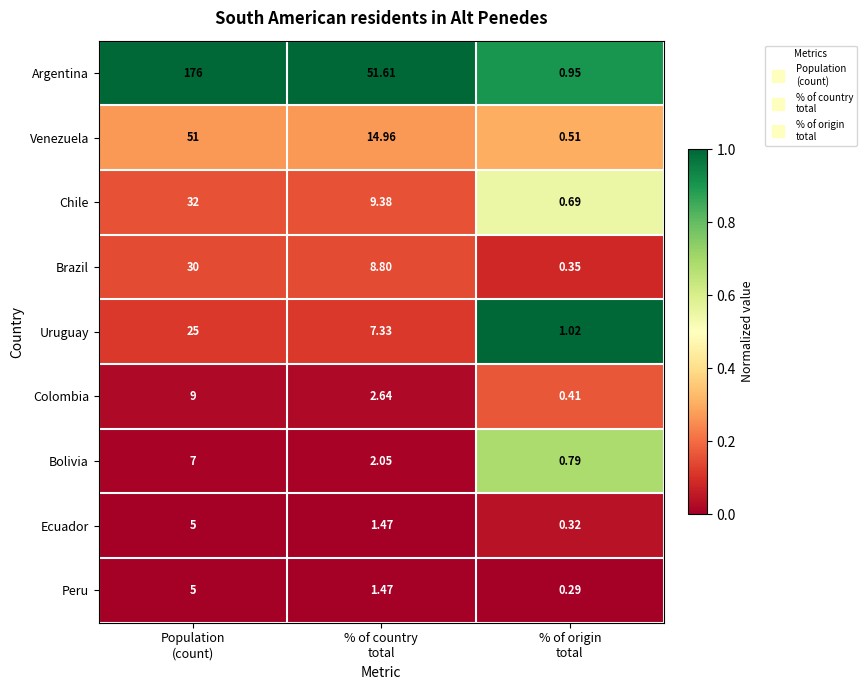

Which series has the largest total across all categories?

Argentina